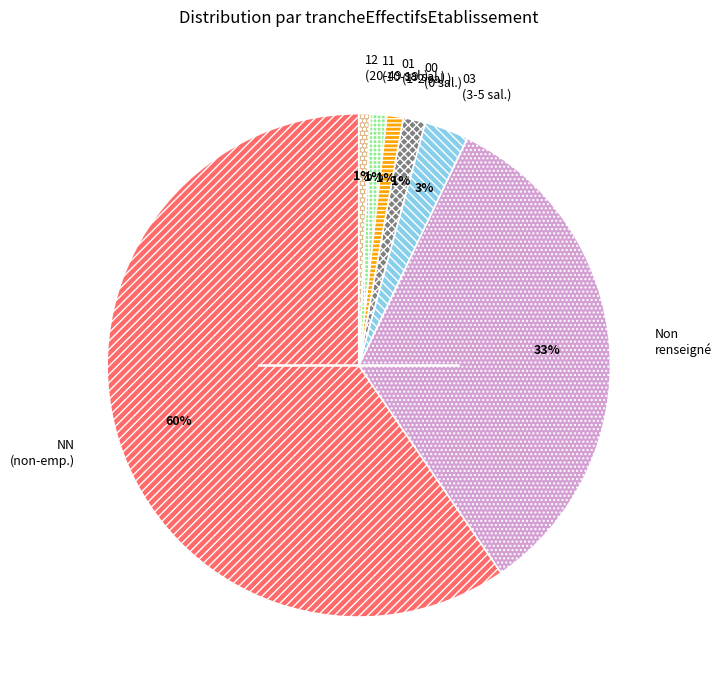

True or false: 00 (0 sal.) accounts for 15% of the total.

False